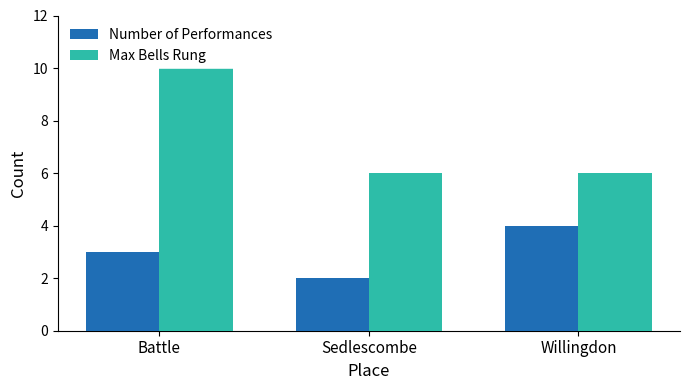

Between Battle and Willingdon, which series saw the biggest shift?

Max Bells Rung